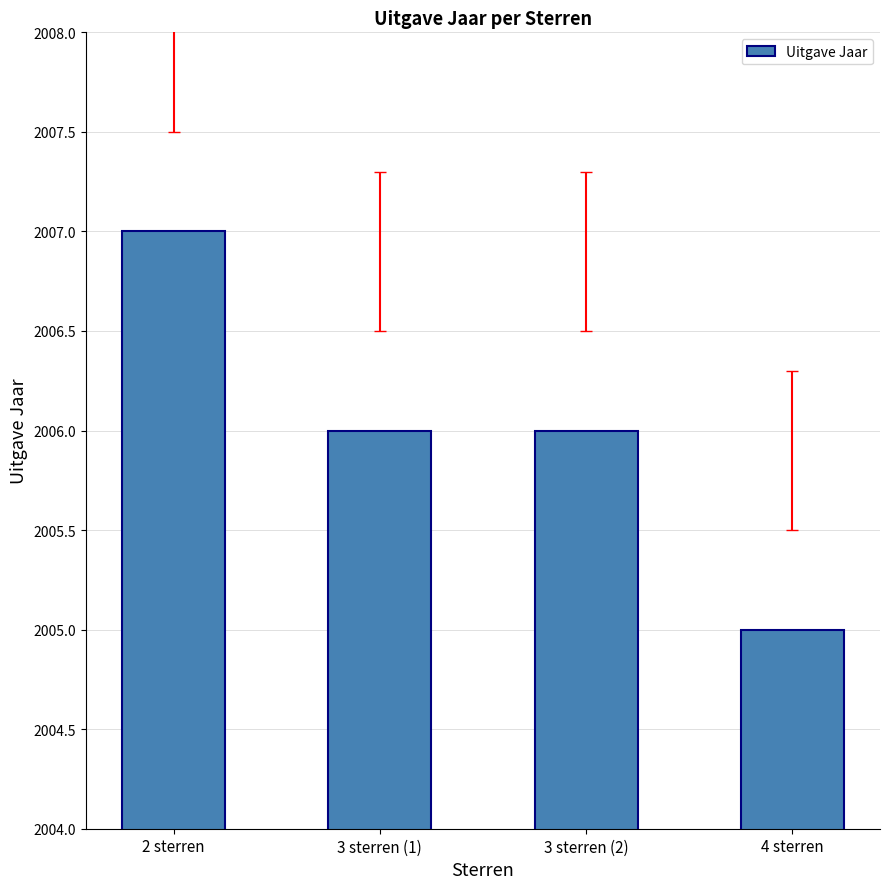

What is the value of the 4th bar from the left?

2005